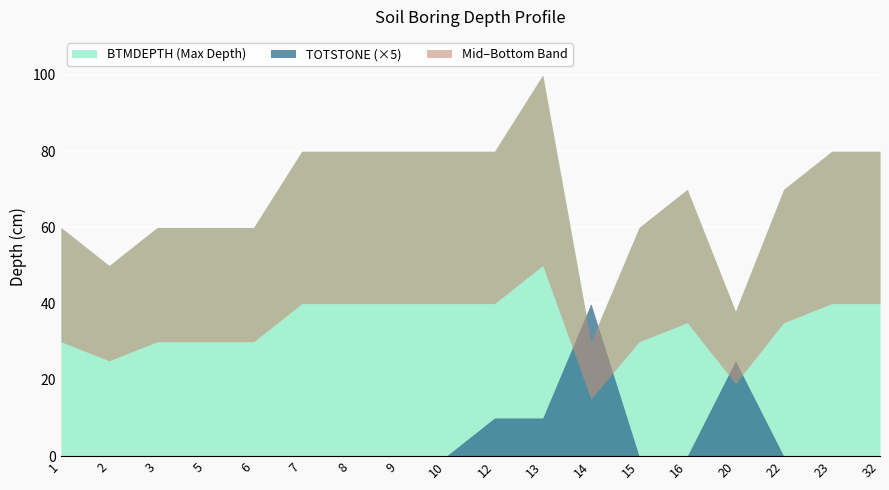

What is the difference between the second highest and minimum values in the TOTSTONE series?

5